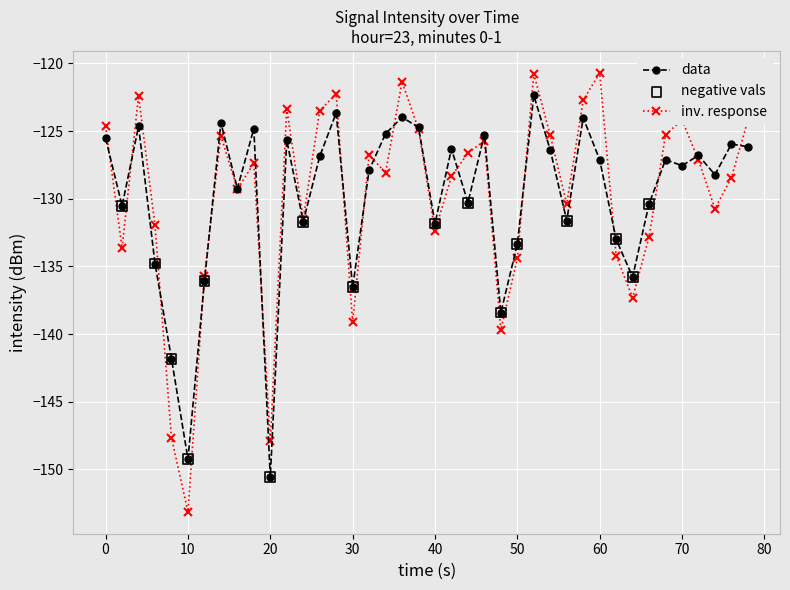

Which series has the largest range (max minus min)?

inv. response